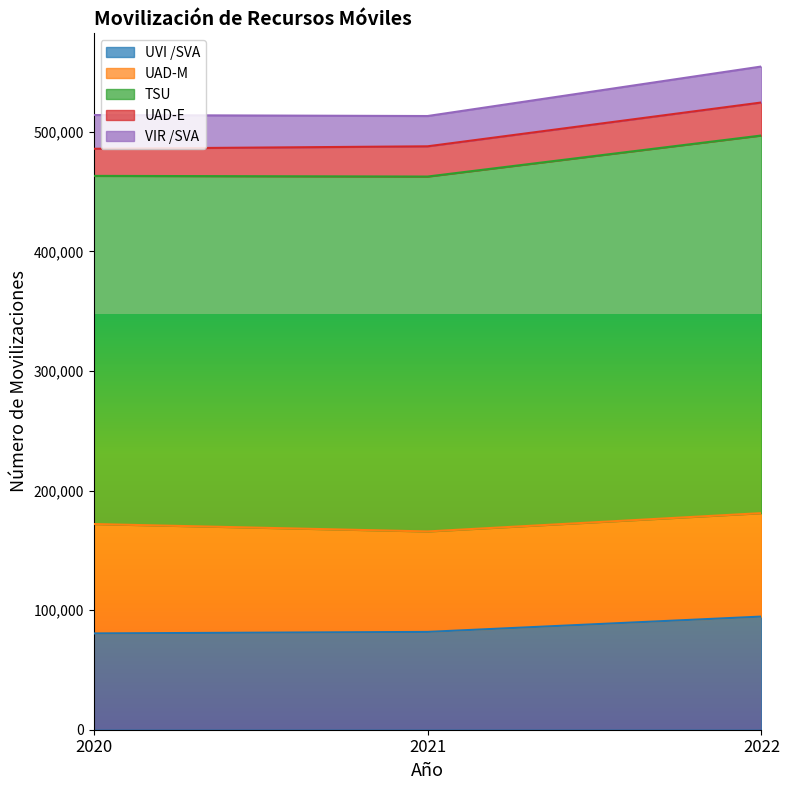

True or false: TSU has a value of 315856 at 2022.

True